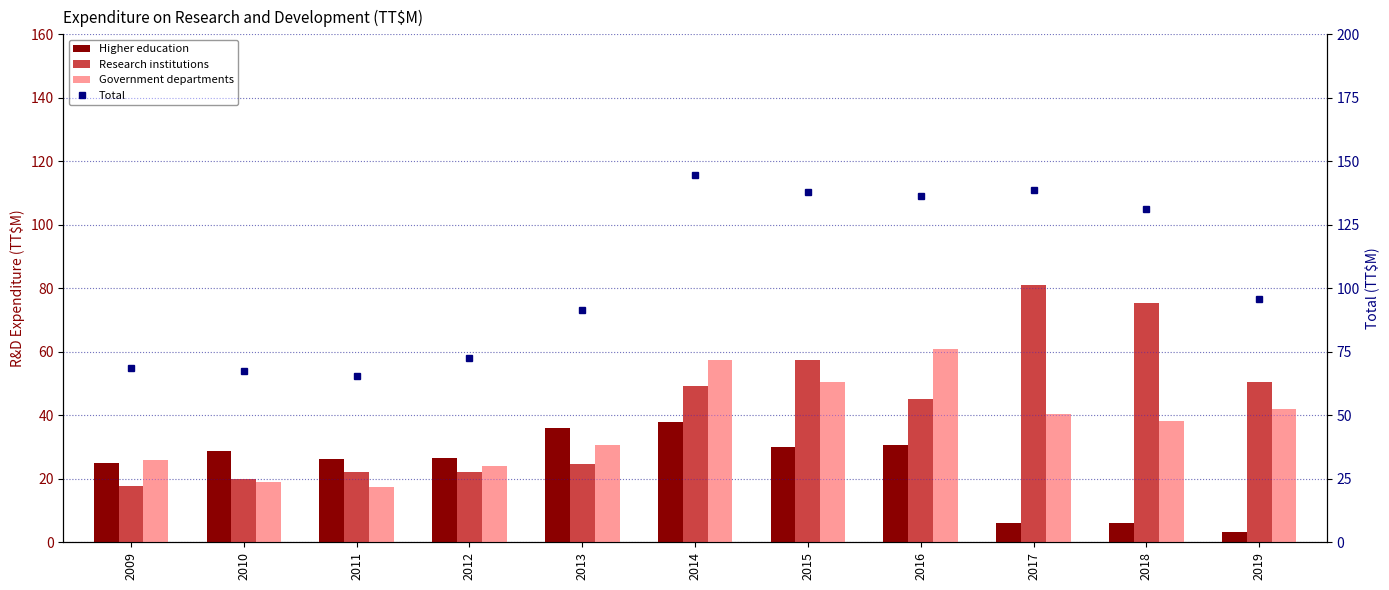

The Higher education series shows 45.9 at 2016. True or false?

False